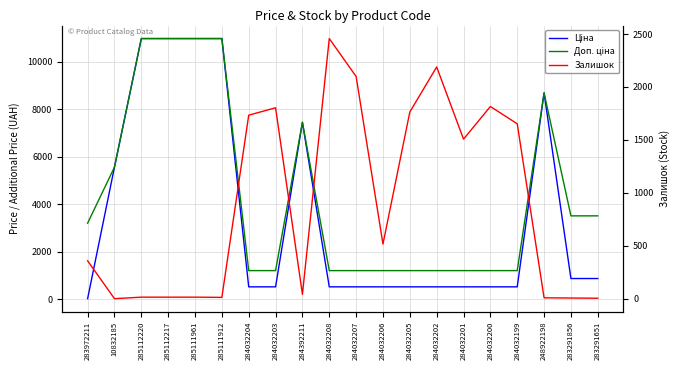

What is the average value of the Ціна series?

3630.6